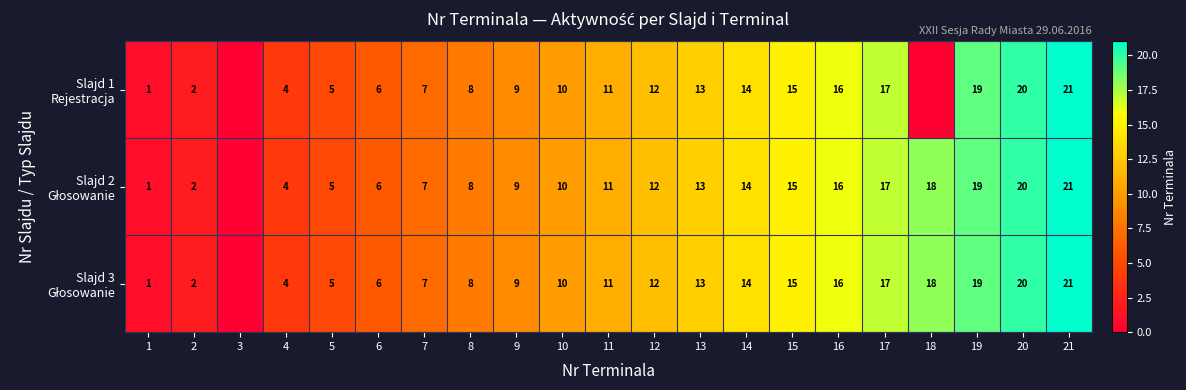

The Slajd 2 Głosowanie series shows 14 at 14. True or false?

True